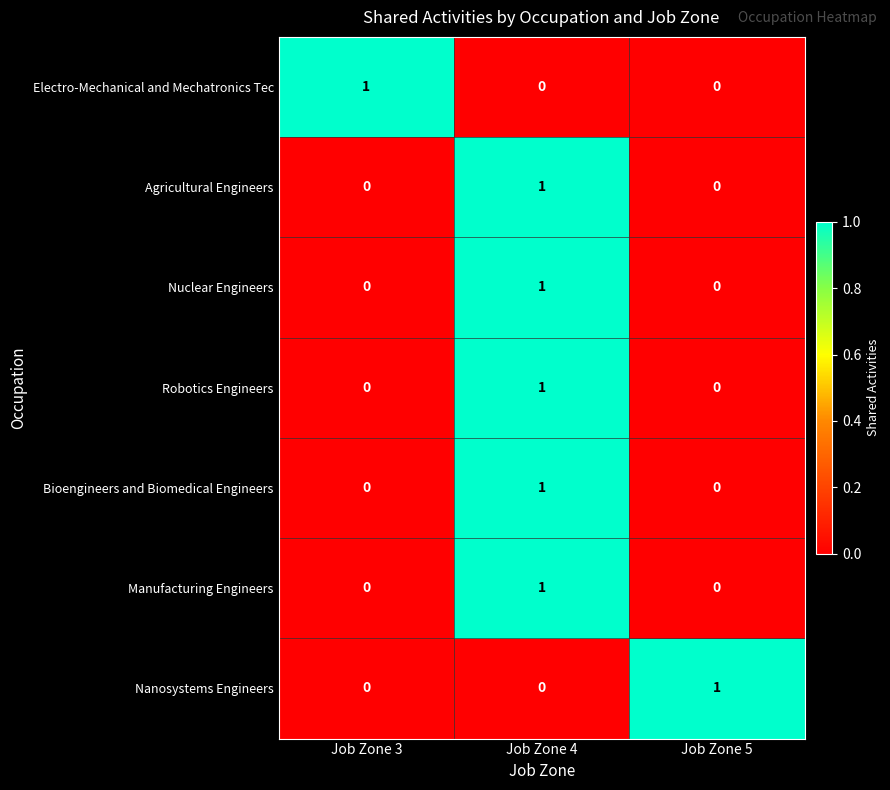

How many values in Agricultural Engineers are above zero?

1